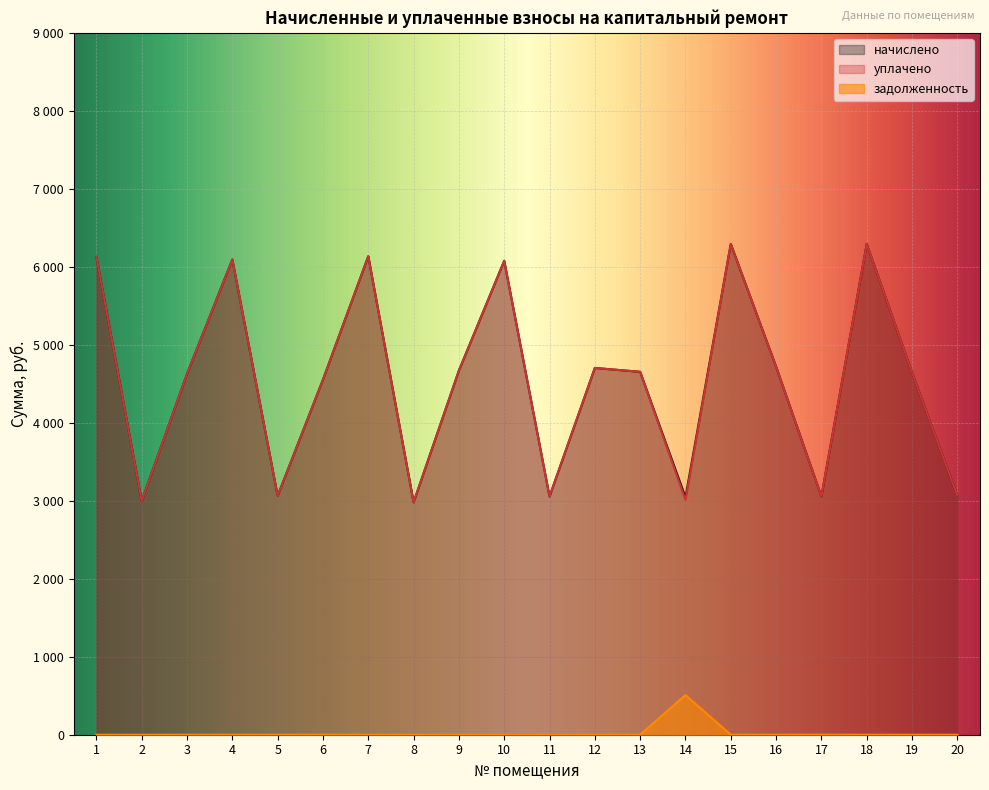

How many interior local peaks does the начислено series have?

6